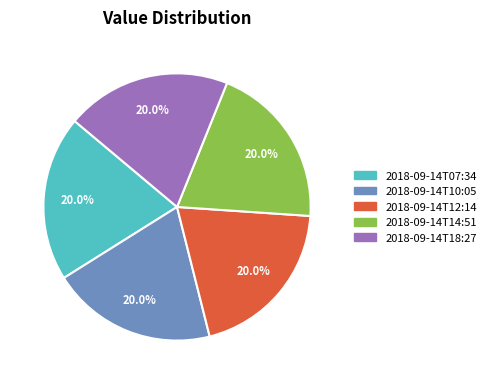

To the nearest percent, what is the average slice percentage?

20%